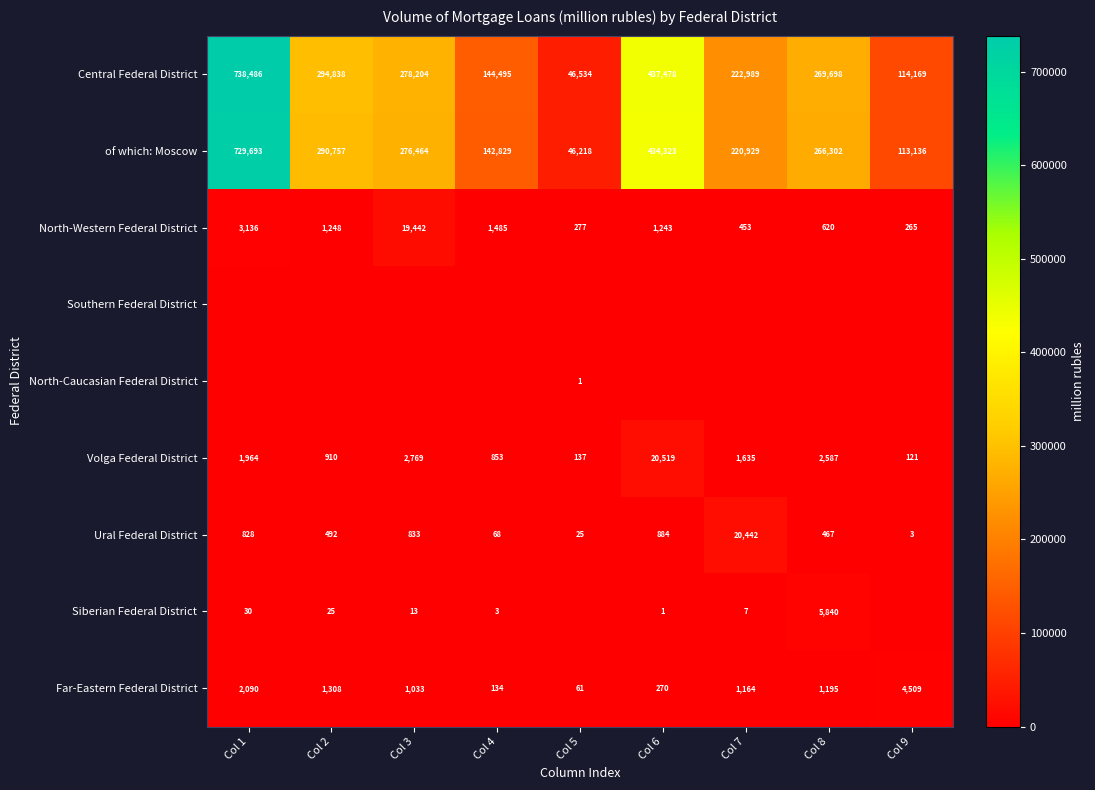

What is the difference between the highest and lowest values at Col 4?

144495